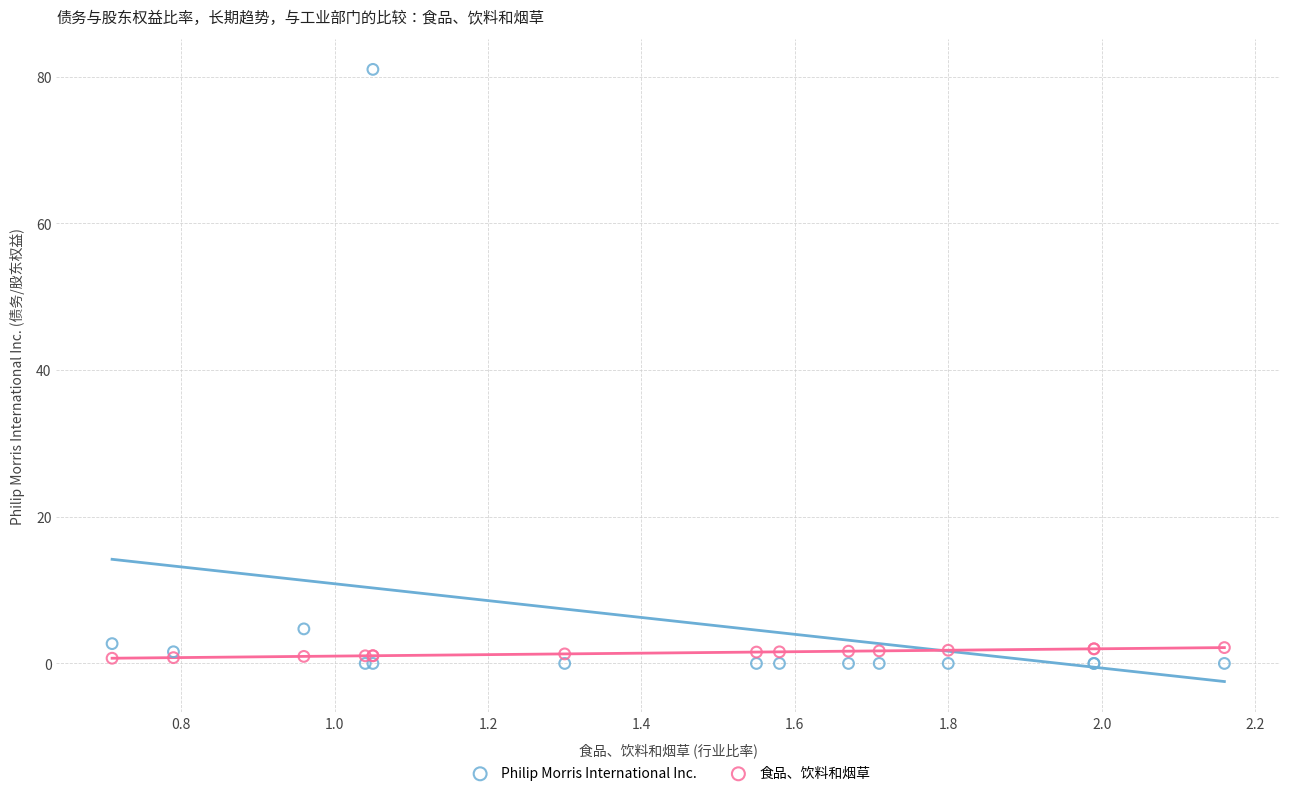

Across all series, what Y value is closest to 40?

4.7